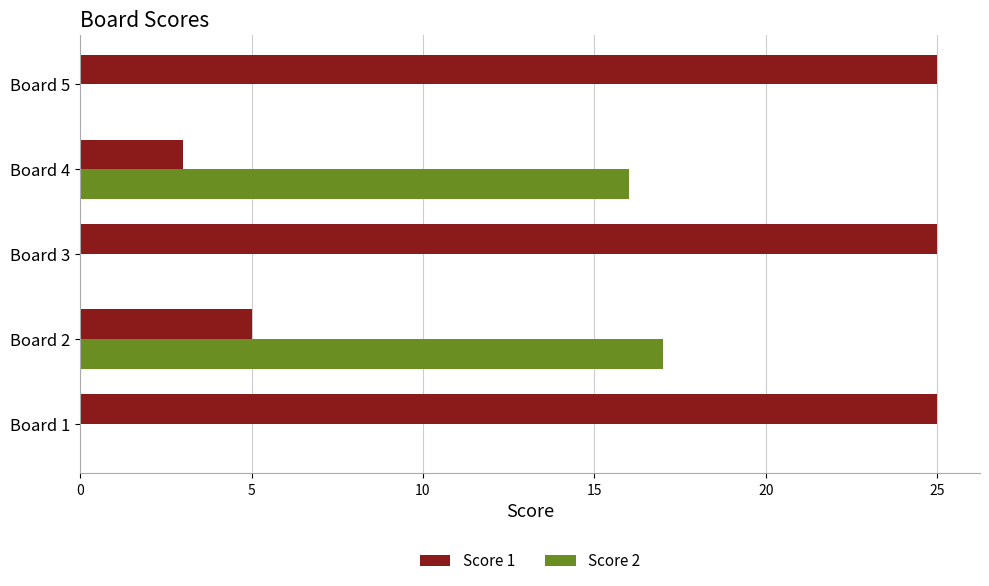

What is the sum of all Score 1 values?

83